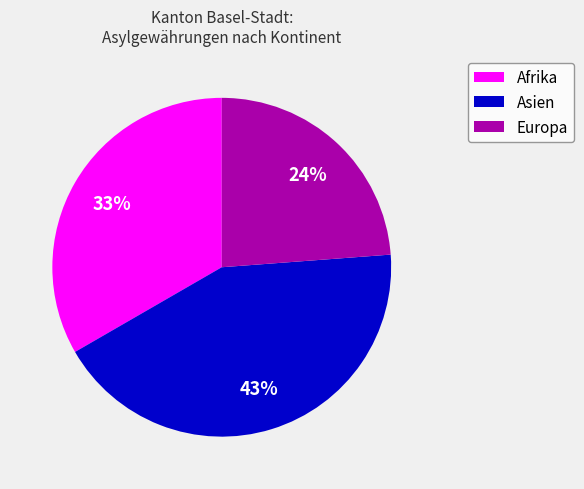

Is there a majority slice in this chart?

No